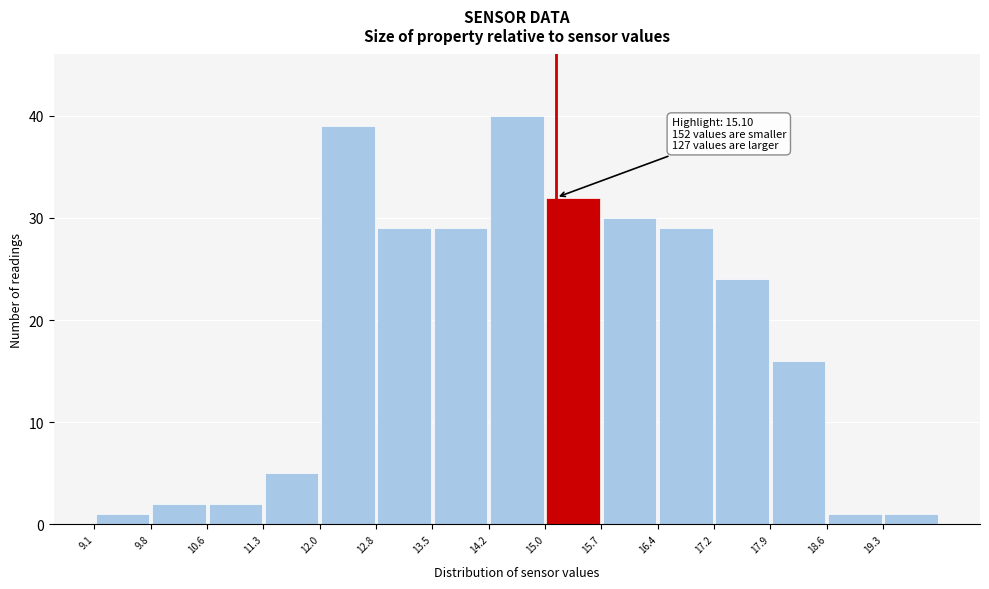

Which range on the x-axis has the tallest bar?

14.2 to 15.0